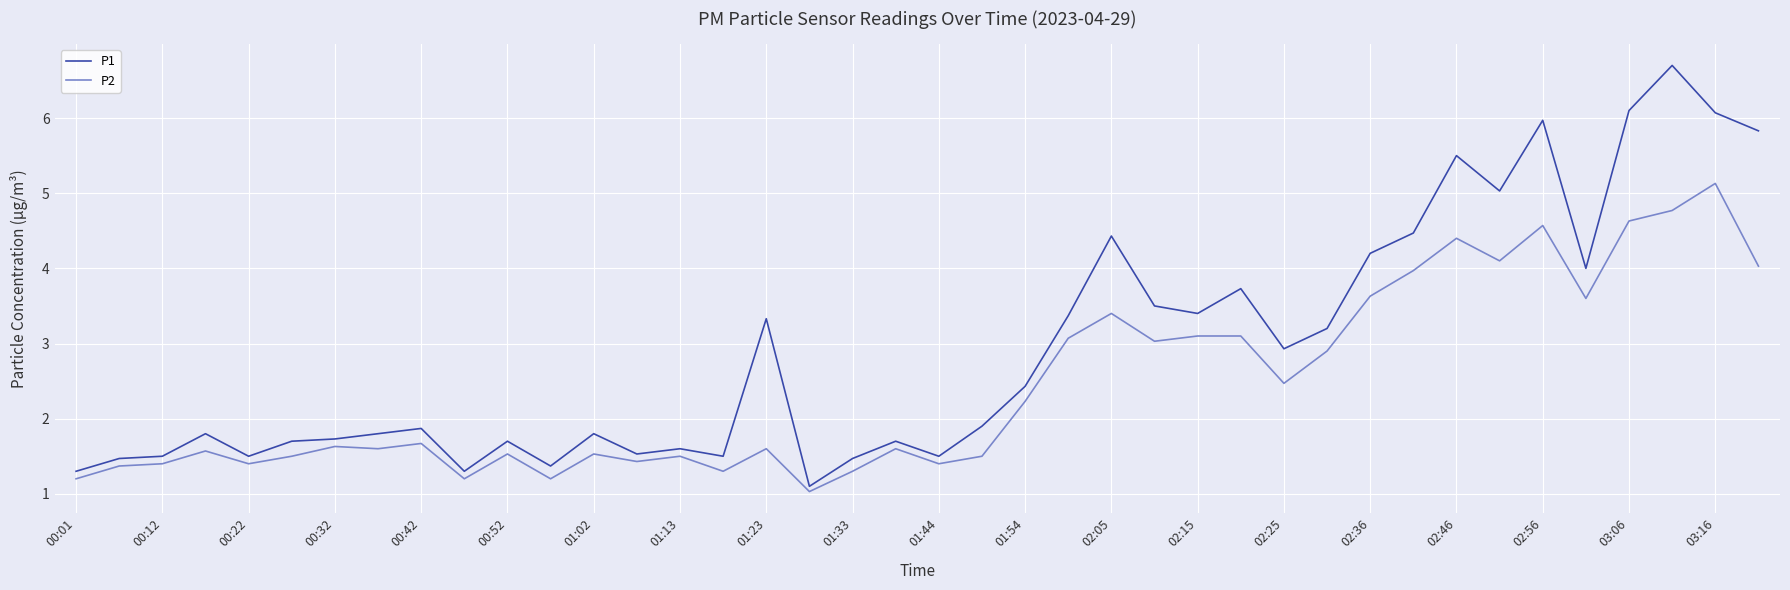

List the series in order of their peak value, highest first.

P1, P2